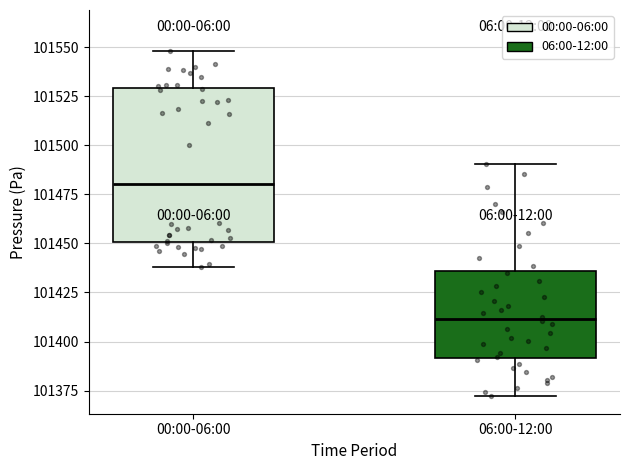

Reading left to right, read every box against the y-axis: the position of its median line, the range the box covers, and the ends of its whiskers. The values are not printed on the chart, so give them approximately, as read against the axis.

00:00-06:00: median 101480, box 101450 to 101530, whiskers 101440 to 101550
06:00-12:00: median 101410, box 101390 to 101435, whiskers 101370 to 101490